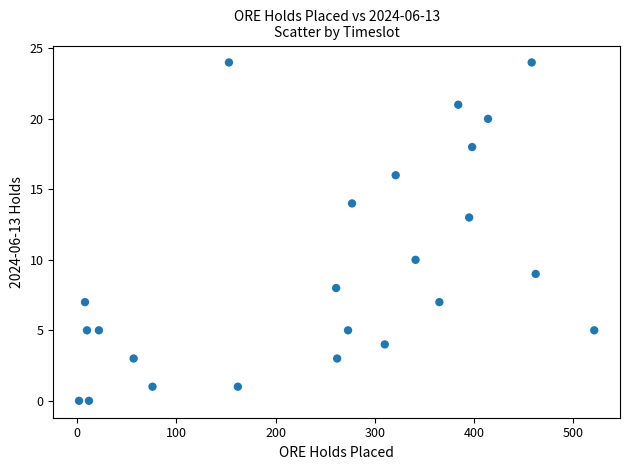

What is the range of X values (max minus min)?

519